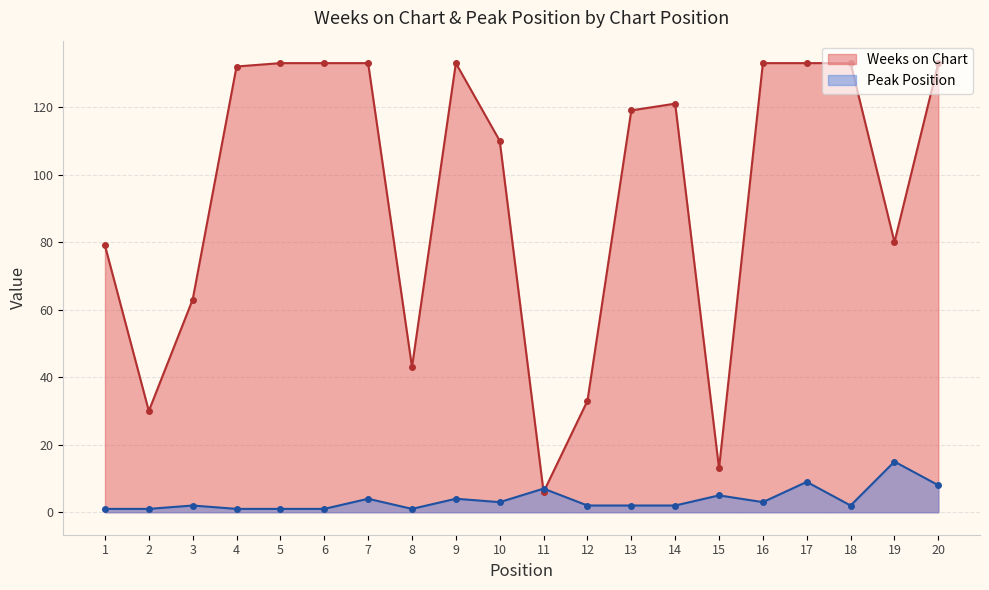

Is it true that Weeks on Chart equals 1 at 11?

False